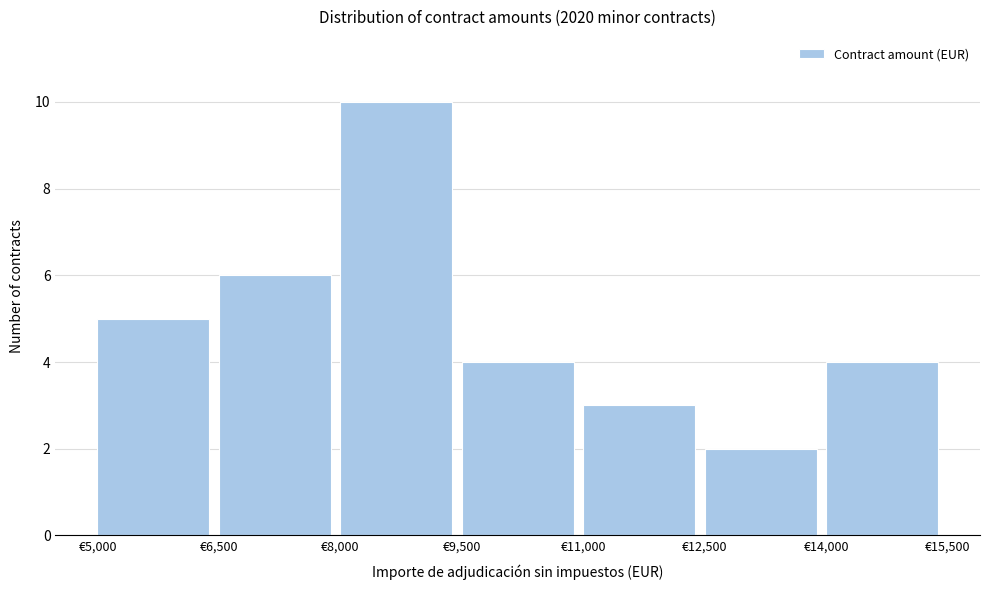

Reading left to right, transcribe this chart: for each bar, give the range it covers on the x-axis and its height. Neither the bar edges nor the heights are printed on the chart, so give them approximately, as read against the axes.

5000 to 6500: 5
6500 to 8000: 6
8000 to 9500: 10
9500 to 11000: 4
11000 to 12500: 3
12500 to 14000: 2
14000 to 15500: 4